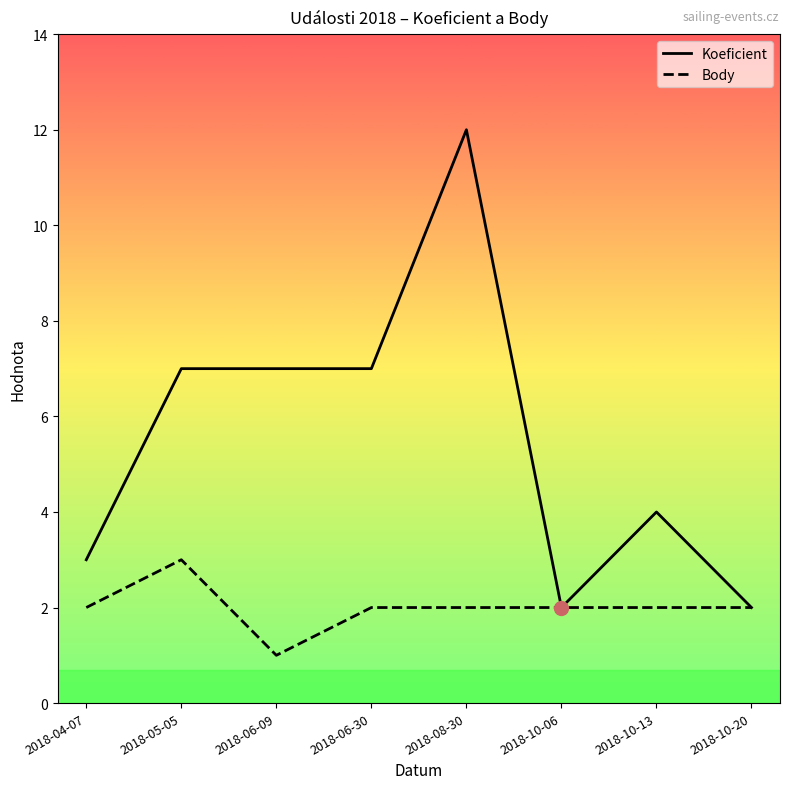

What position from the right is 2018-10-06?

3